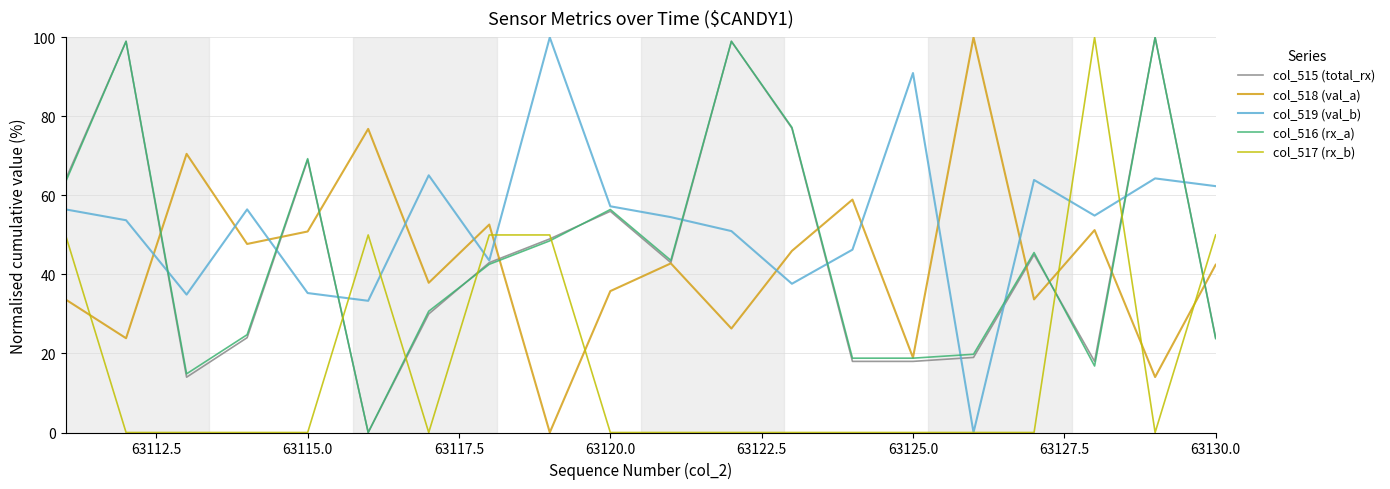

What is the greatest value displayed?

100.0